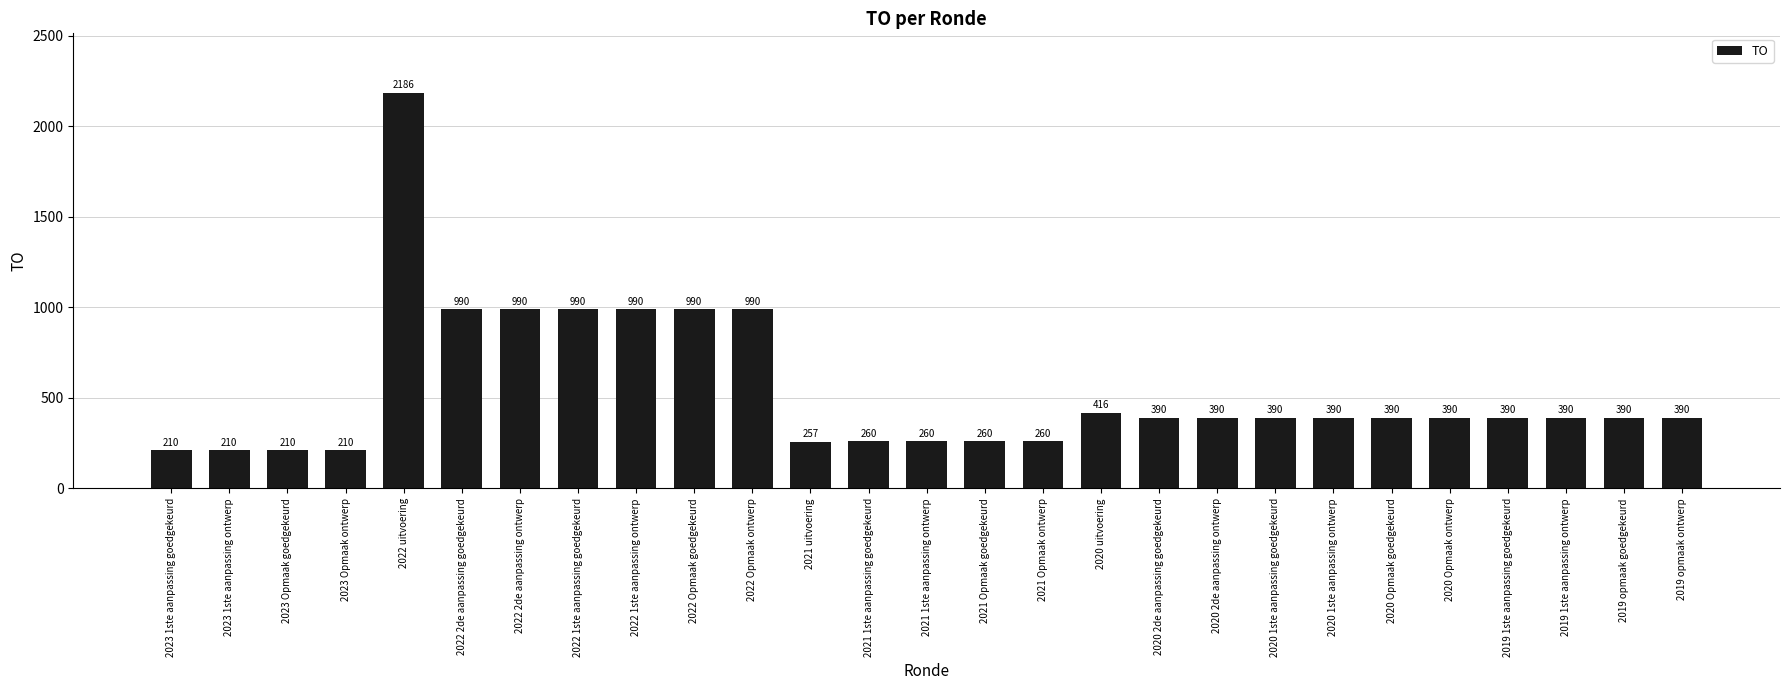

Reading left to right, transcribe all the data shown in this chart.

210	210	210	210	2186	990	990	990	990	990	990	257	260	260	260	260	416	390	390	390	390	390	390	390	390	390	390